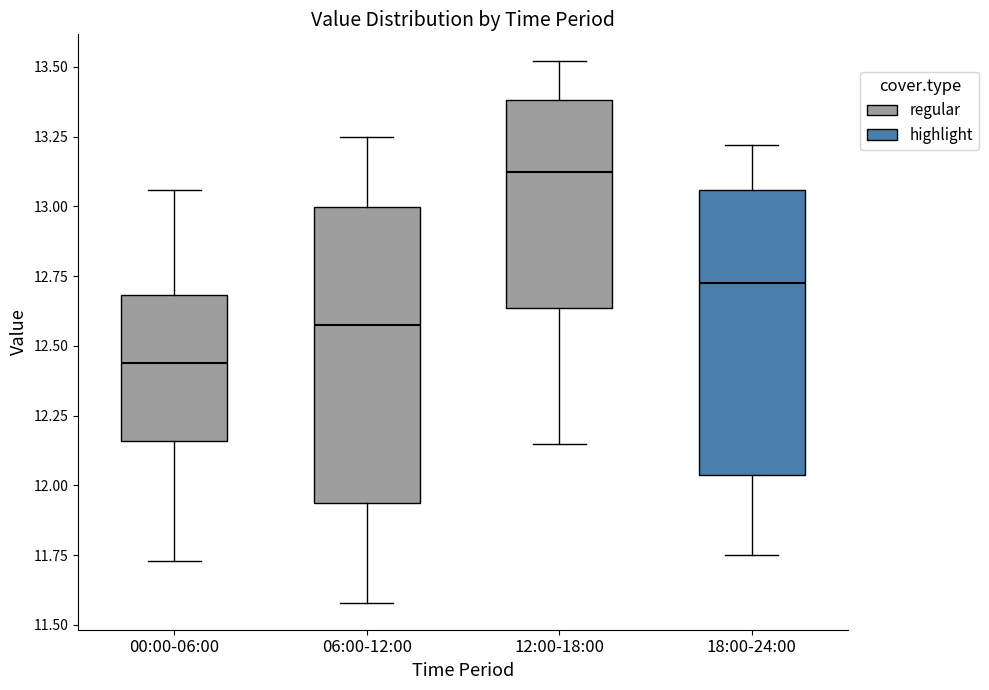

Reading left to right, transcribe this box plot: for each box, give where its median line is, the range the box spans, and where its two whiskers end, as read against the y-axis. The values are not printed on the chart, so give them approximately, as read against the axis.

00:00-06:00: median 12.45, box 12.15 to 12.70, whiskers 11.75 to 13.05
06:00-12:00: median 12.60, box 11.95 to 13.00, whiskers 11.60 to 13.25
12:00-18:00: median 13.15, box 12.65 to 13.40, whiskers 12.15 to 13.50
18:00-24:00: median 12.75, box 12.05 to 13.05, whiskers 11.75 to 13.20